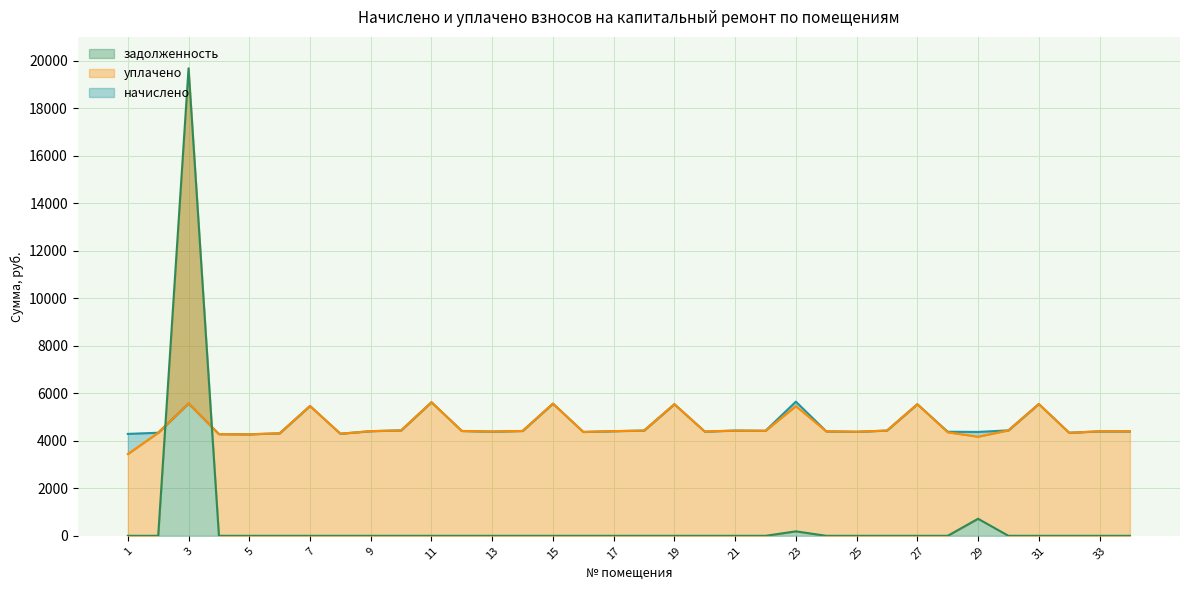

What is the approximate value of начислено at 19?

5539.3